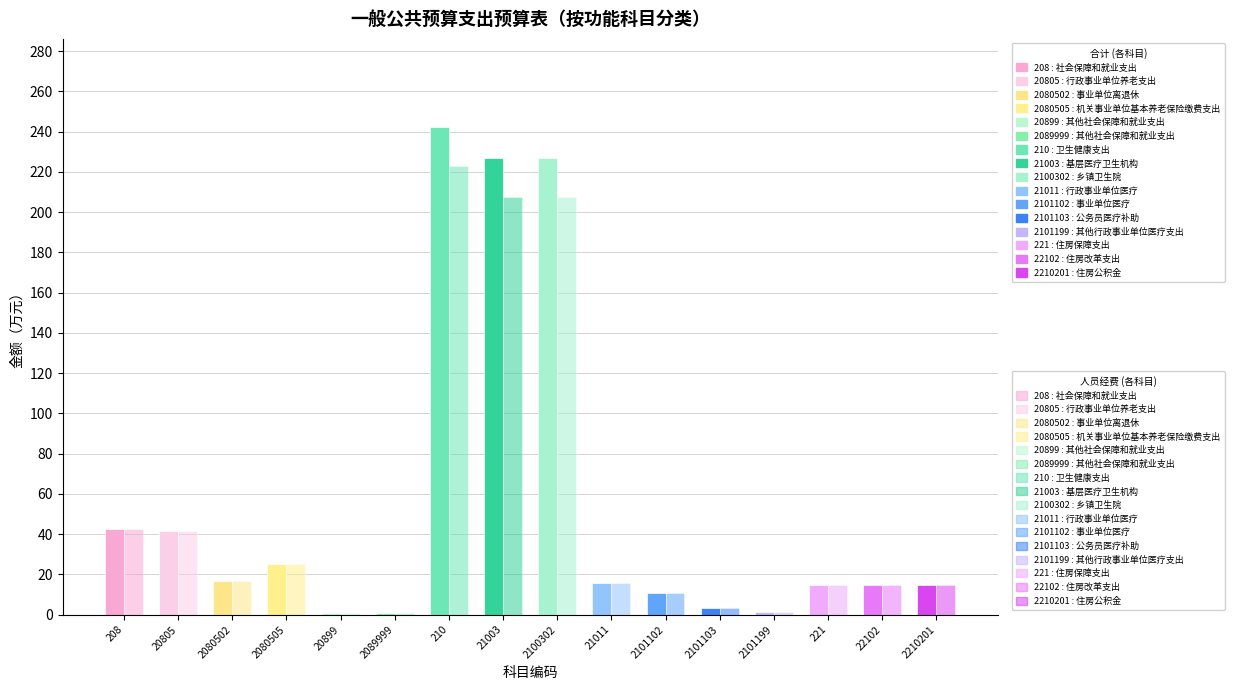

How many groups of bars are there?

16